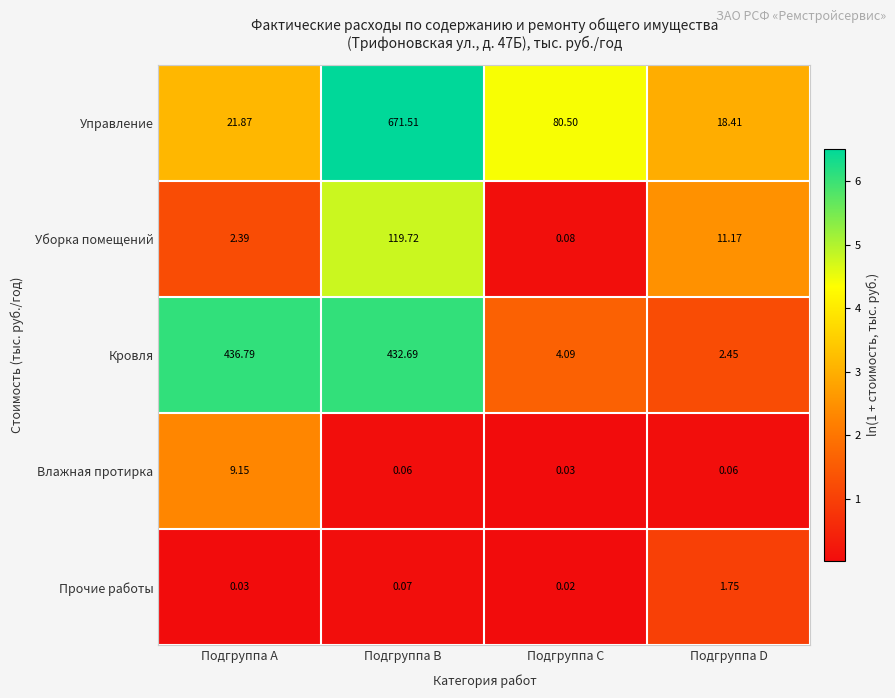

Count the number of data series in this chart.

5